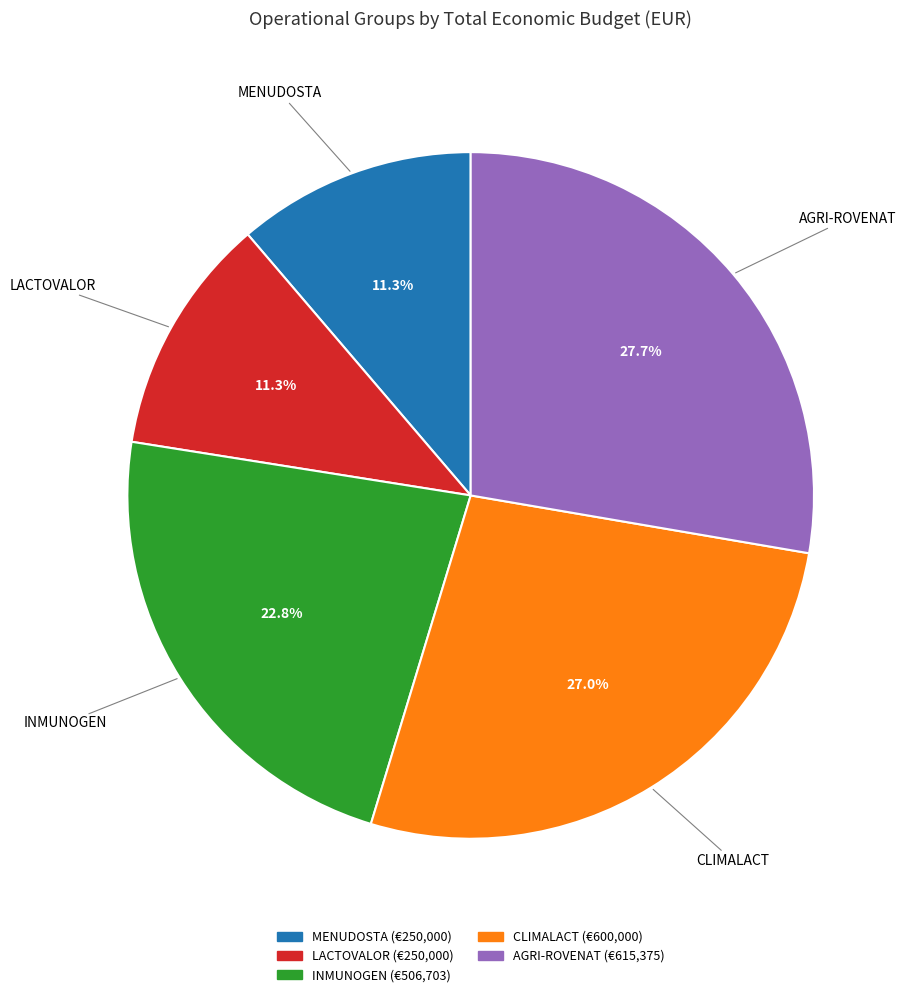

Is there a majority slice in this chart?

No